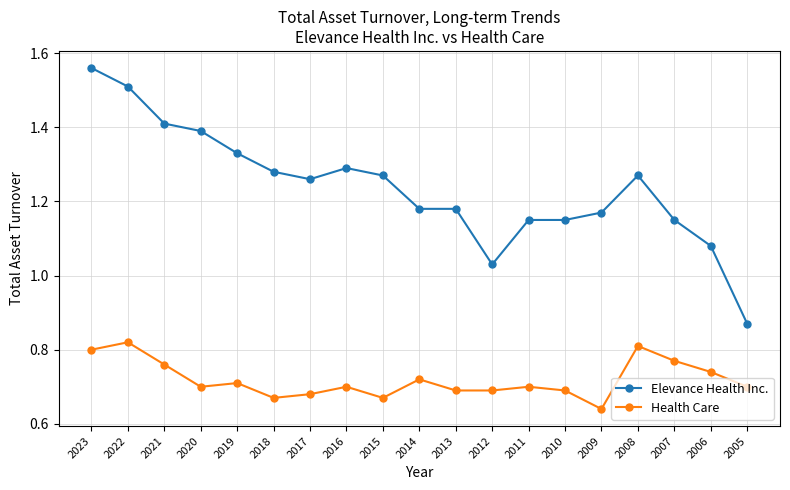

List the series in order of their peak value, lowest first.

Health Care, Elevance Health Inc.